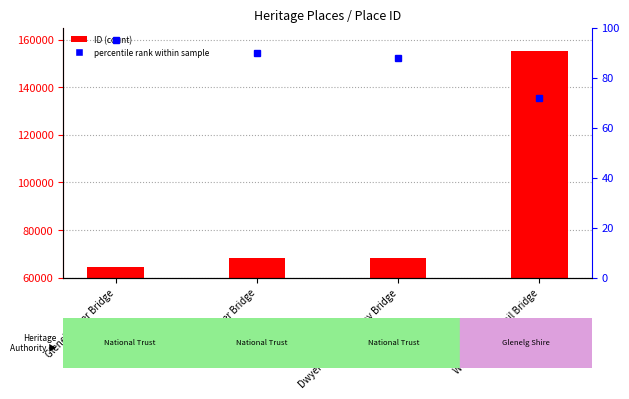

What is the label of the 2nd bar from the right?

Dwyer's Creek Railway Bridge